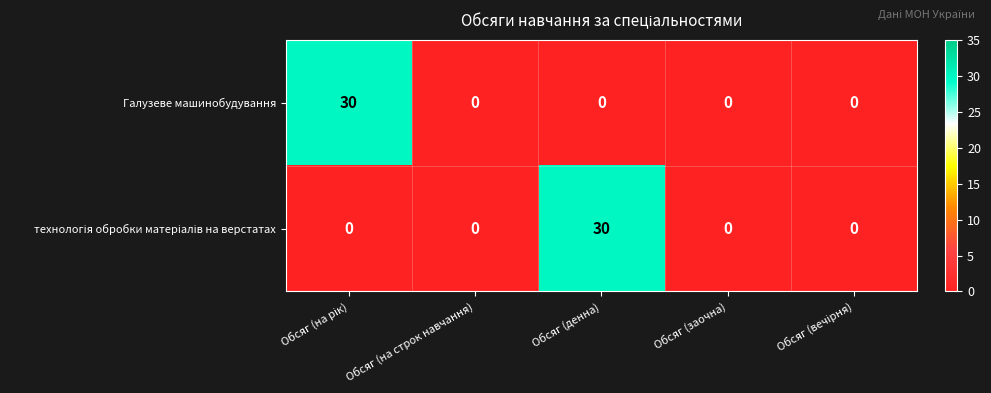

What is the average value of the Галузеве машинобудування series?

6